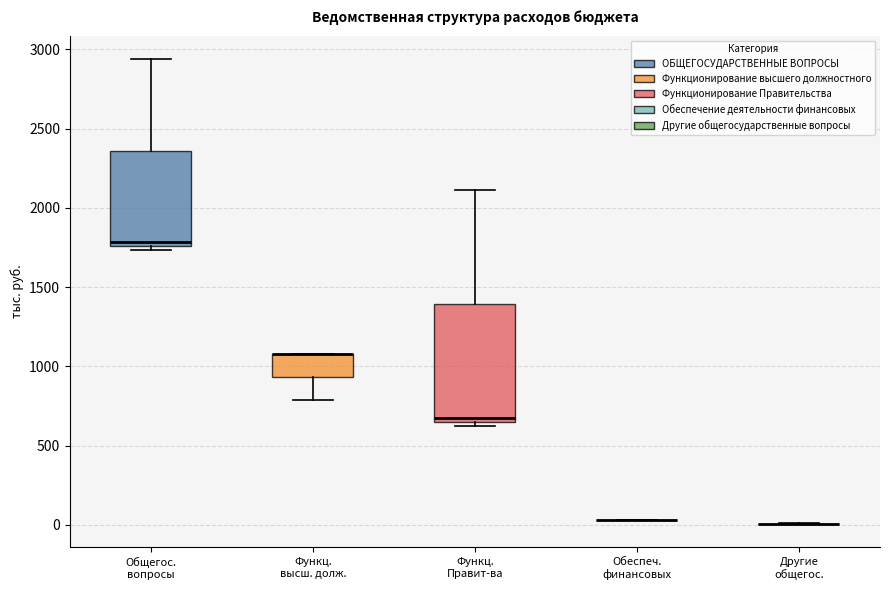

Where is the lower edge of the box for Функц. Правит-ва on the y-axis? The values are not printed on the chart, so give them approximately, as read against the axis.

650